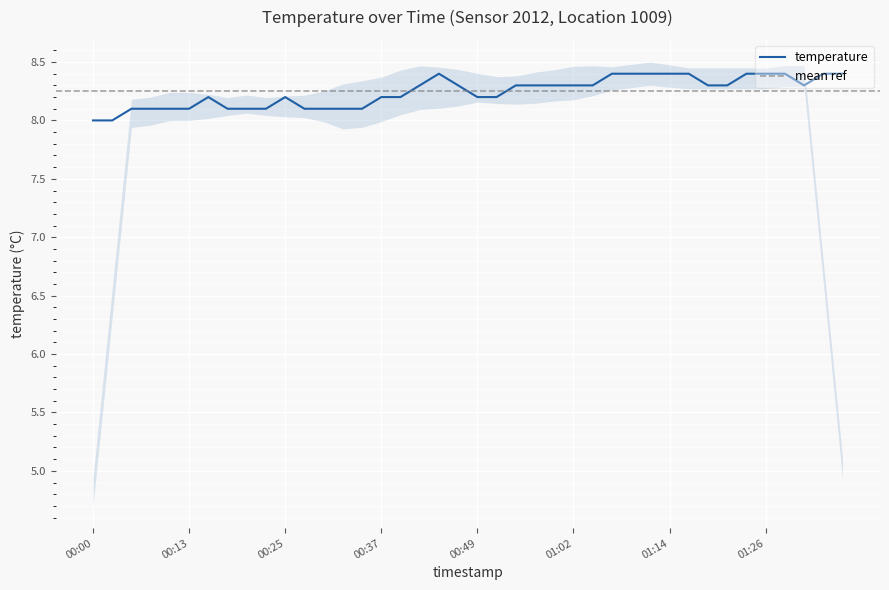

What is the sum of the values at 01:11 and 01:14?

16.8